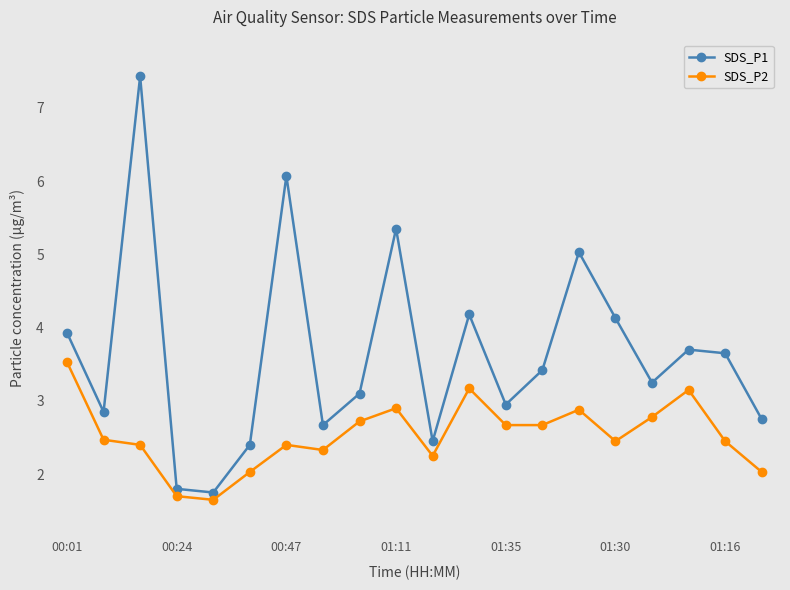

What is the difference between the maximum and second lowest values in the SDS_P2 series?

1.8